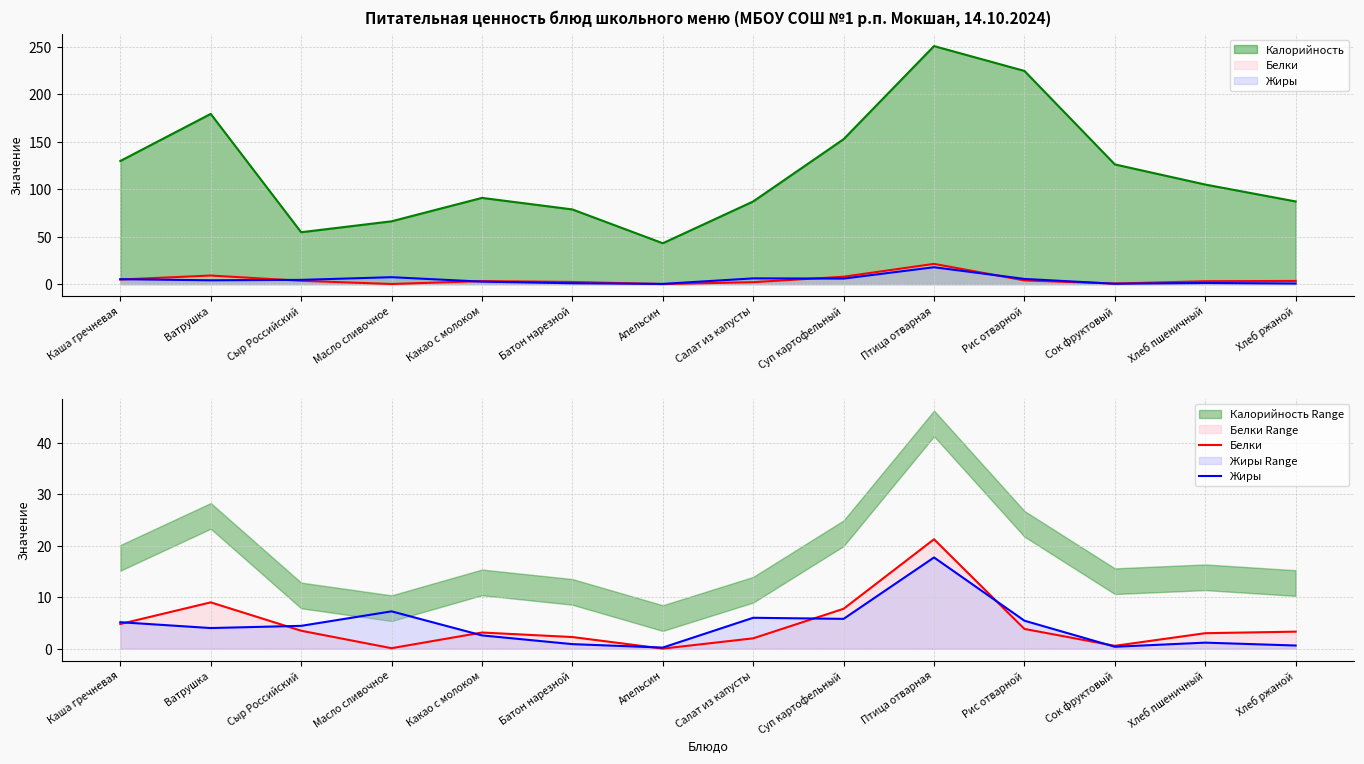

True or false: Белки has a value of 3.5 at Сыр Российский.

True